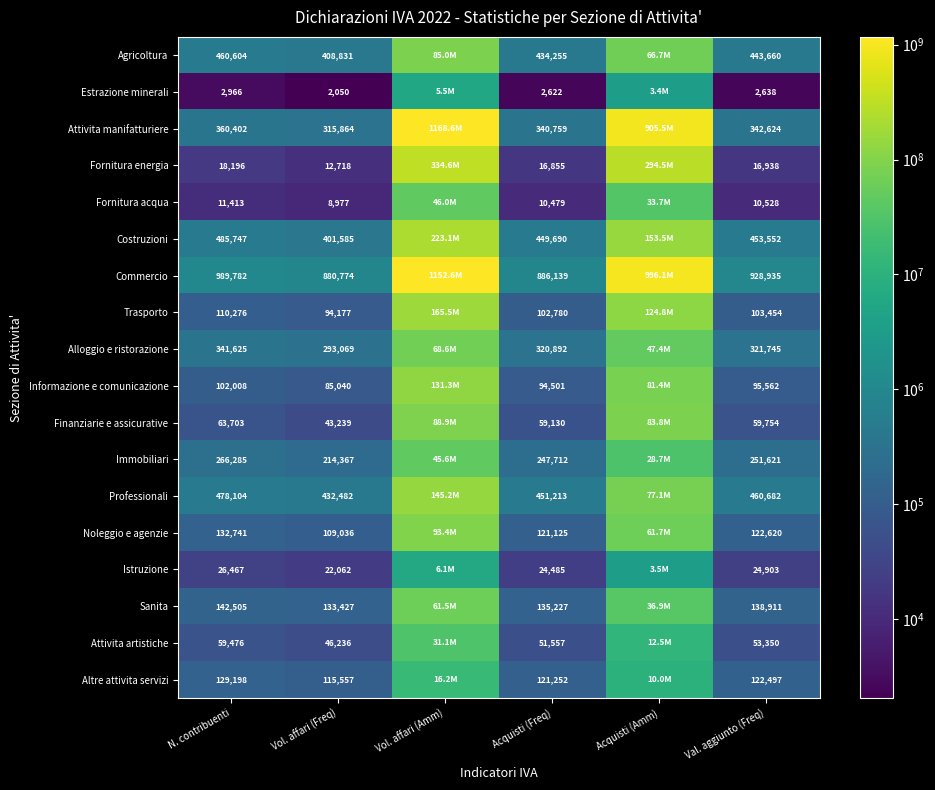

True or false: Trasporto has a value of 25700 at Val. aggiunto (Freq).

False